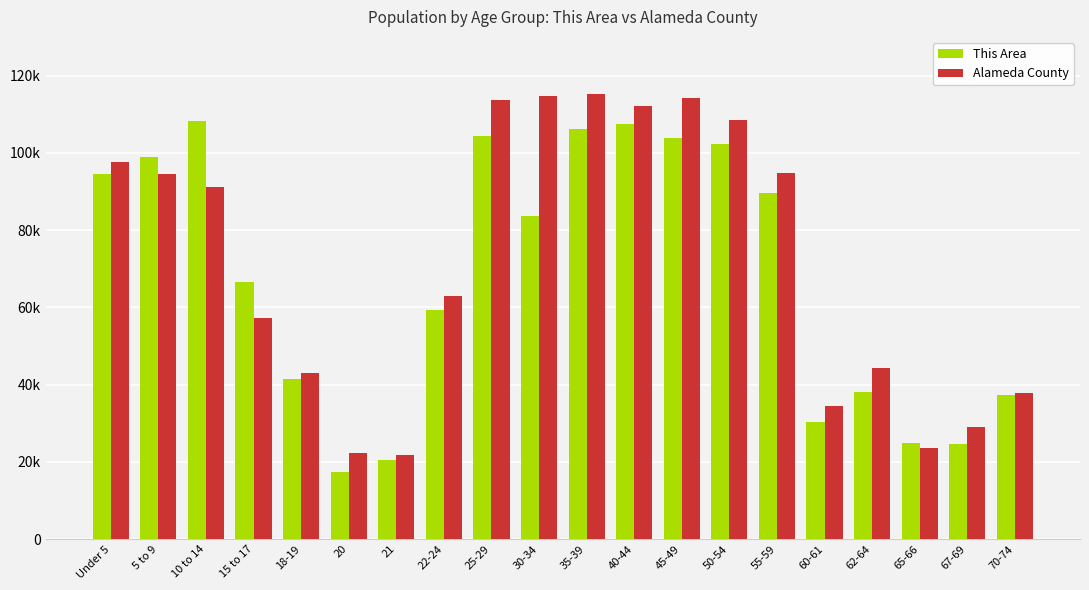

What is the label of the 4th bar from the right?

62-64